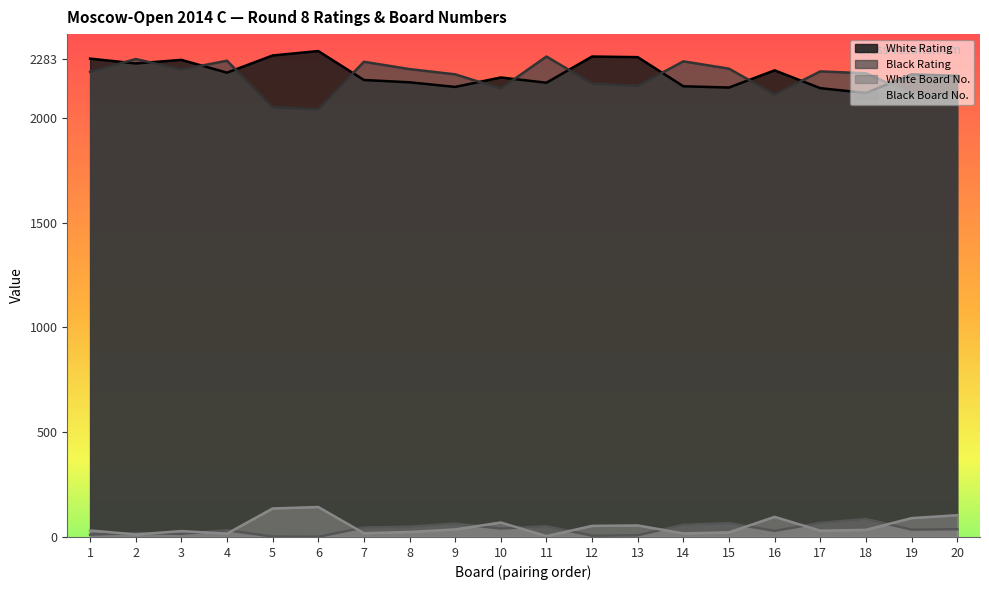

Reading left to right, transcribe all the data shown in this chart.

White Rating: 2283	2260	2277	2216	2298	2319	2181	2170	2148	2193	2168	2293	2290	2151	2145	2227	2142	2119	2208	2201
Black Rating: 2220	2281	2231	2273	2051	2041	2268	2233	2208	2140	2293	2164	2153	2270	2235	2112	2222	2213	2116	2103
White Board No.: 11	19	15	32	2	1	45	49	64	40	51	6	8	58	66	29	67	86	35	37
Black Board No.: 31	12	28	16	136	143	18	24	36	69	4	53	55	17	22	96	30	34	90	104